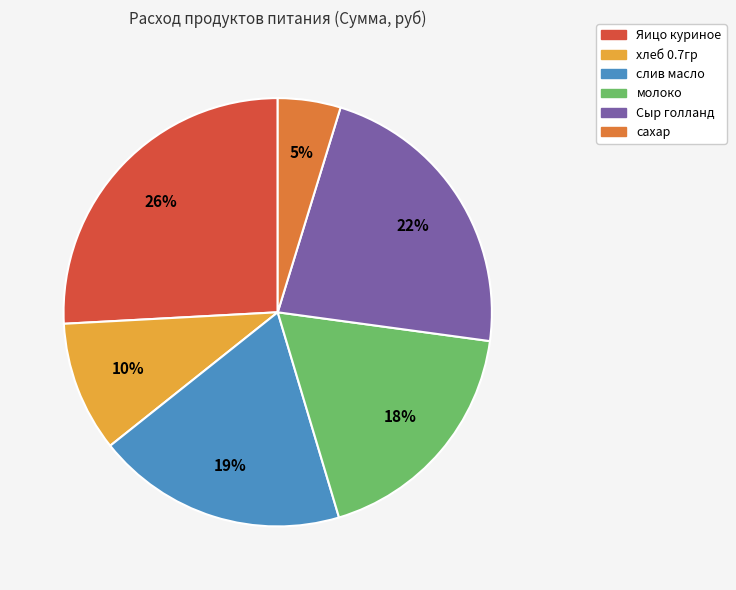

Does Сыр голланд represent more than half of the total?

No